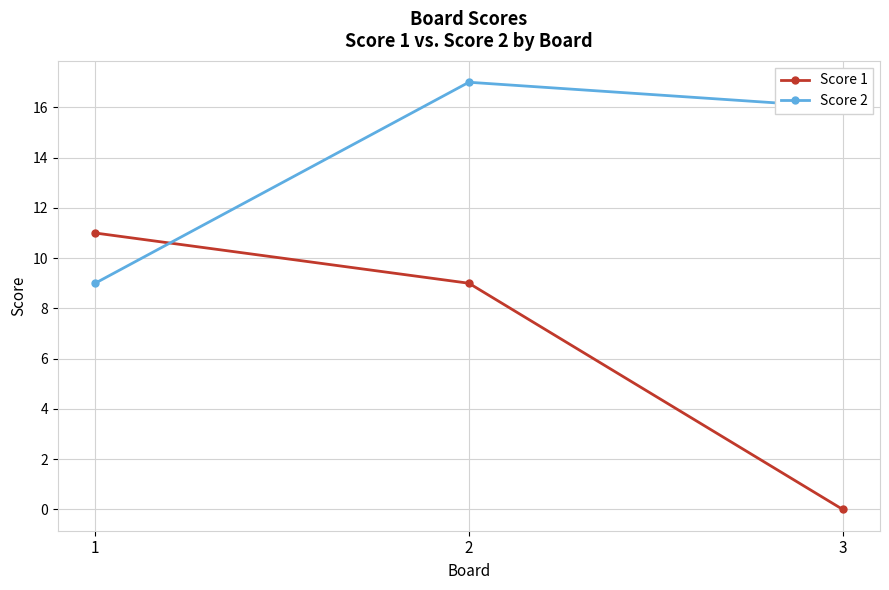

What is the value of the Score 1 point at the 2nd from the left?

9